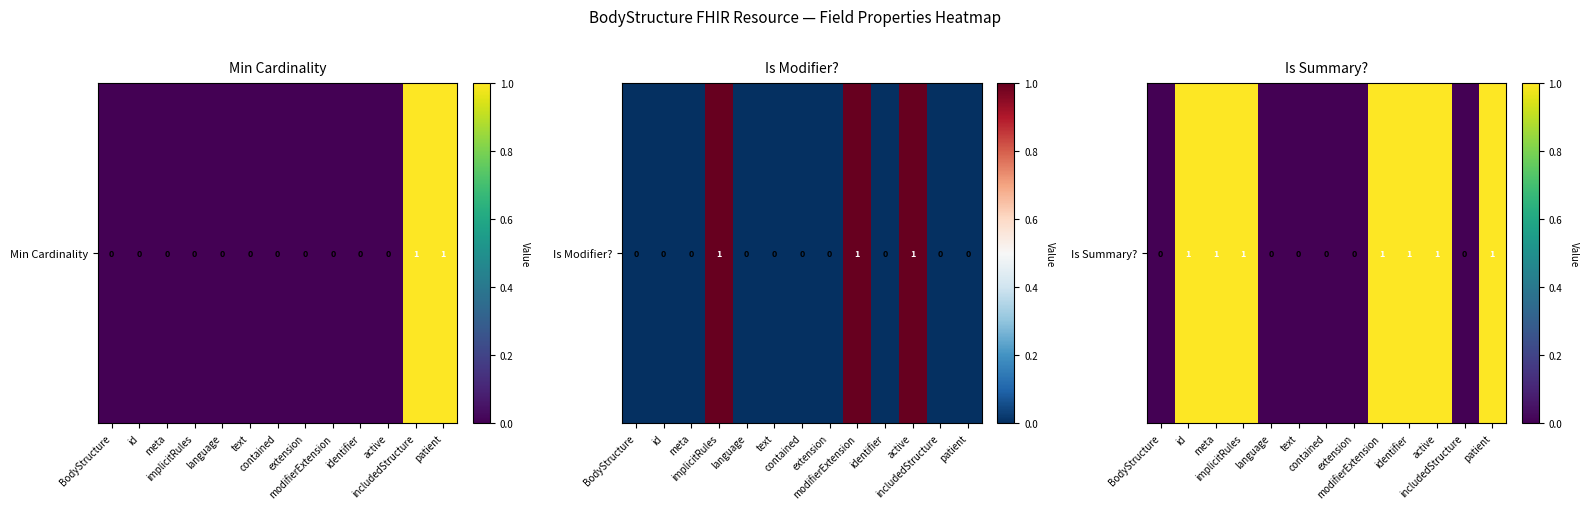

Between implicitRules and meta, which is larger?

implicitRules